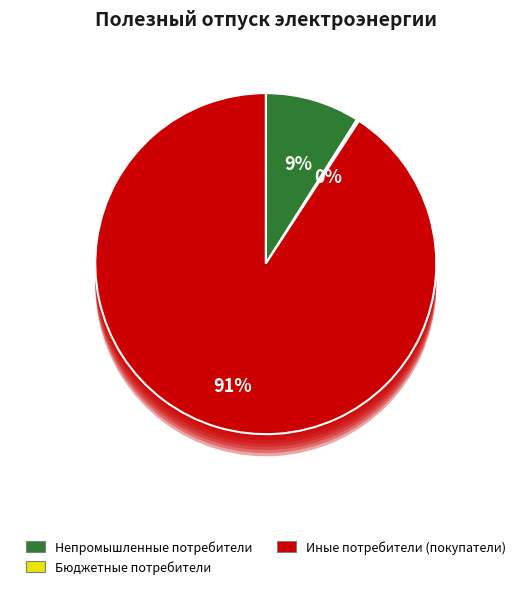

True or false: Иные потребители (покупатели) accounts for 91% of the total.

True